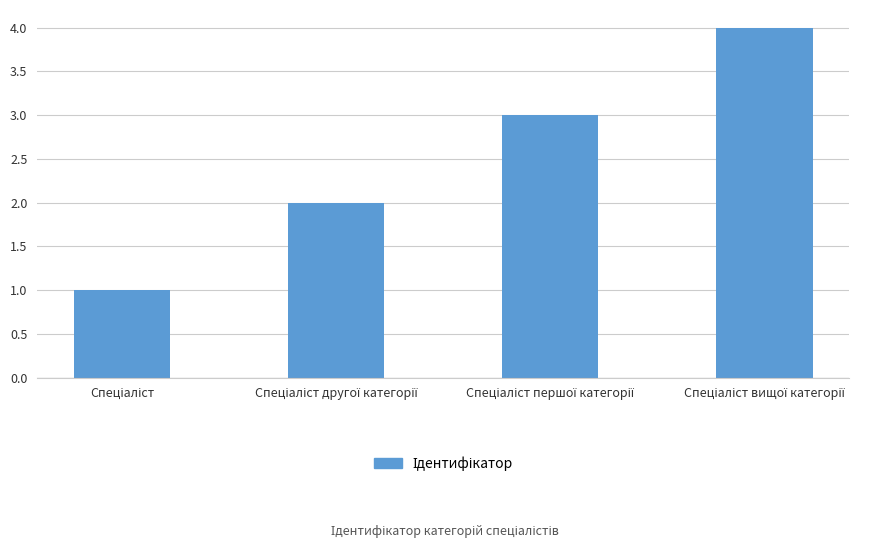

How many bars are there in total?

4